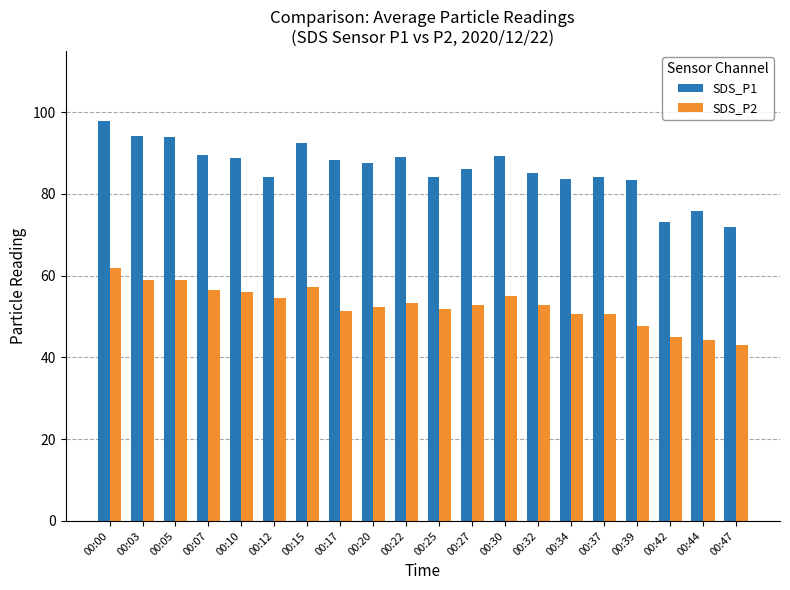

List the series in order of their overall mean, lowest first.

SDS_P2, SDS_P1